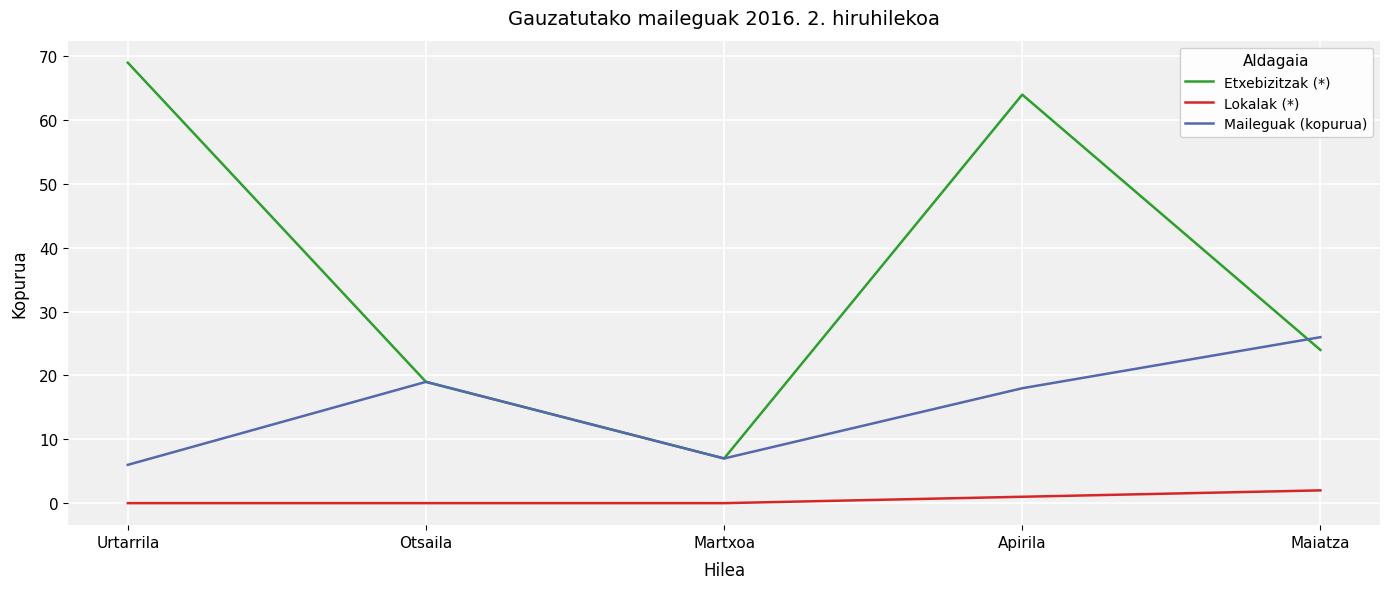

Reading right to left, what are all the values shown in this chart?

Etxebizitzak (*): 24	64	7	19	69
Lokalak (*): 2	1	0	0	0
Maileguak (kopurua): 26	18	7	19	6